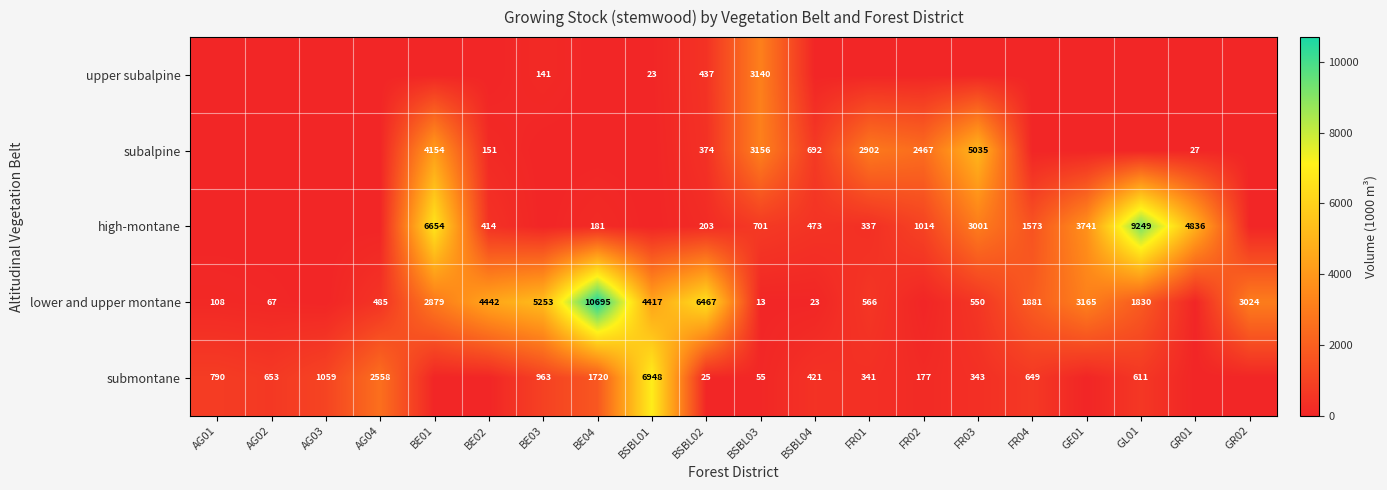

The high-montane series shows 14186 at GL01. True or false?

False